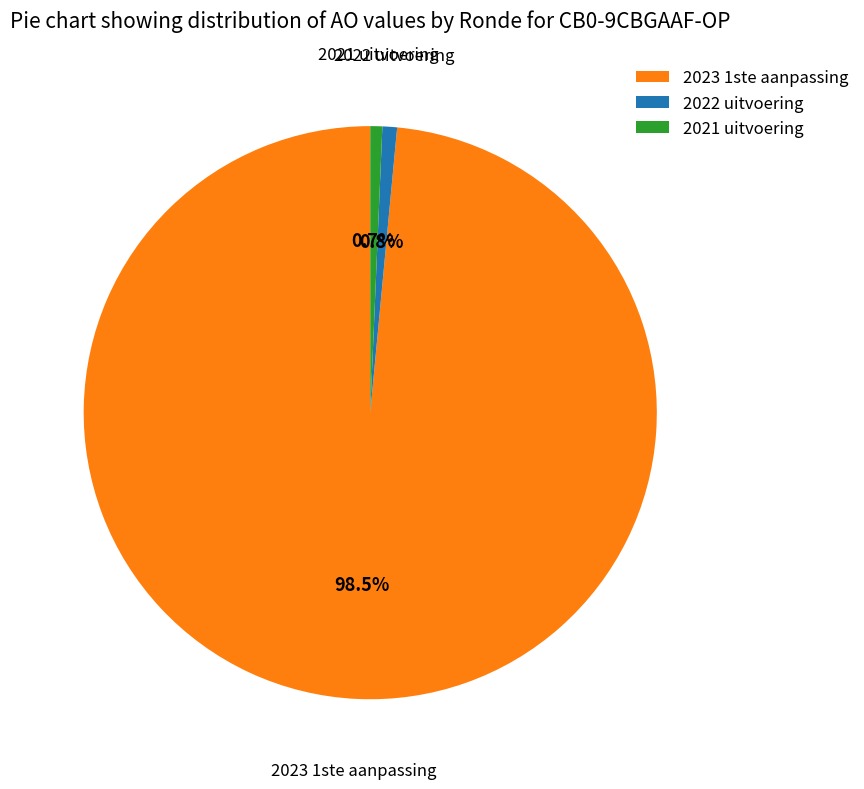

What is the largest slice in the pie chart?

2023 1ste aanpassing